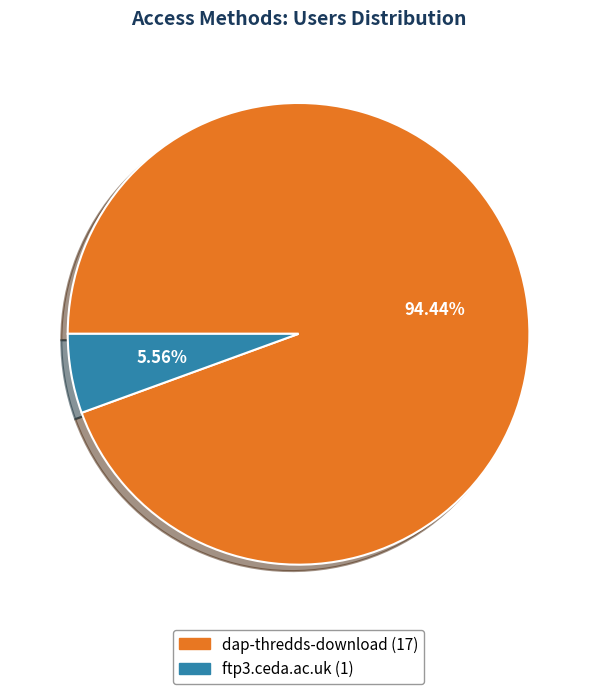

To the nearest percent, what portion does ftp3.ceda.ac.uk represent?

6%